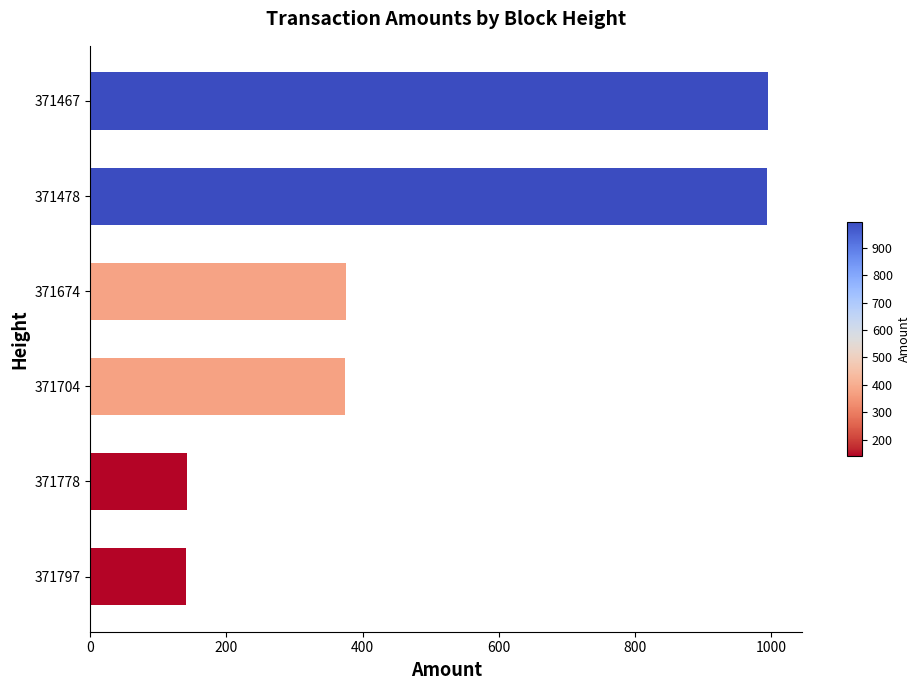

The value at 371478 is 995.0. True or false?

True